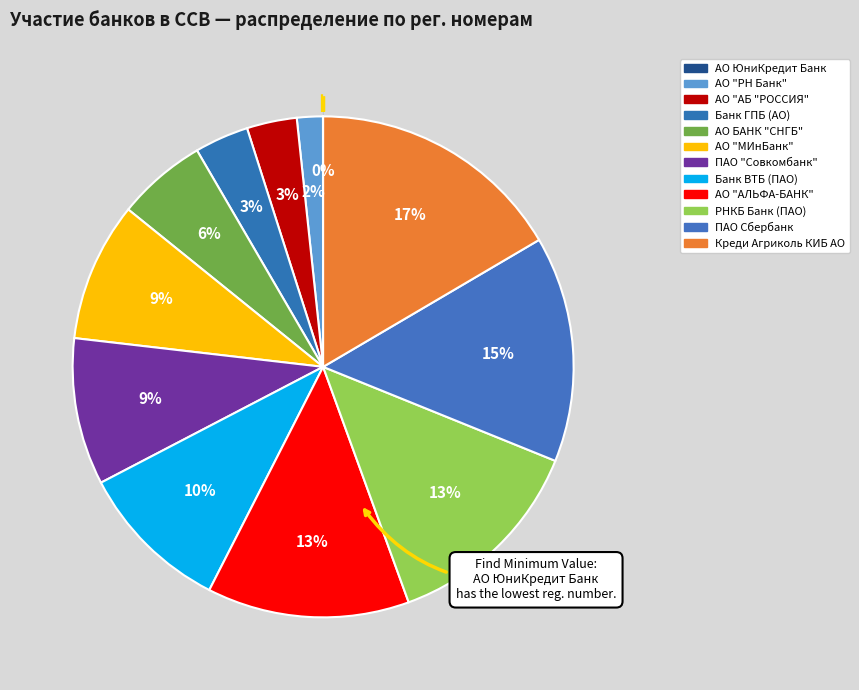

To the nearest percent, what is the combined percentage of АО "РН Банк" and Банк ГПБ (АО)?

5%